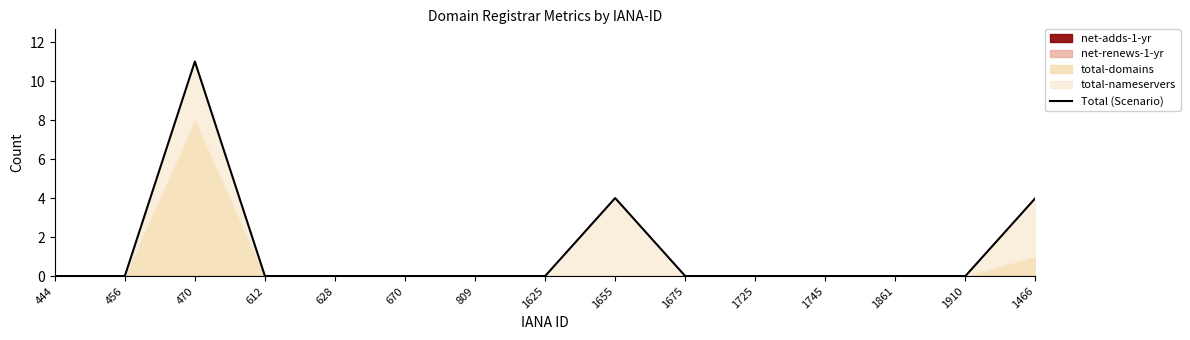

True or false: the data has more than 0 interior local peaks.

True